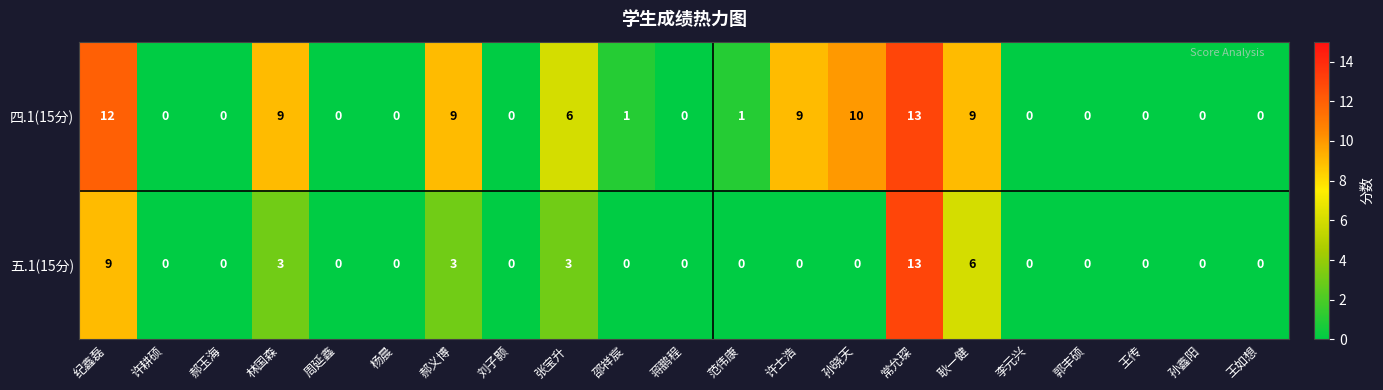

Rank the series by their average value, from lowest to highest.

五.1(15分), 四.1(15分)